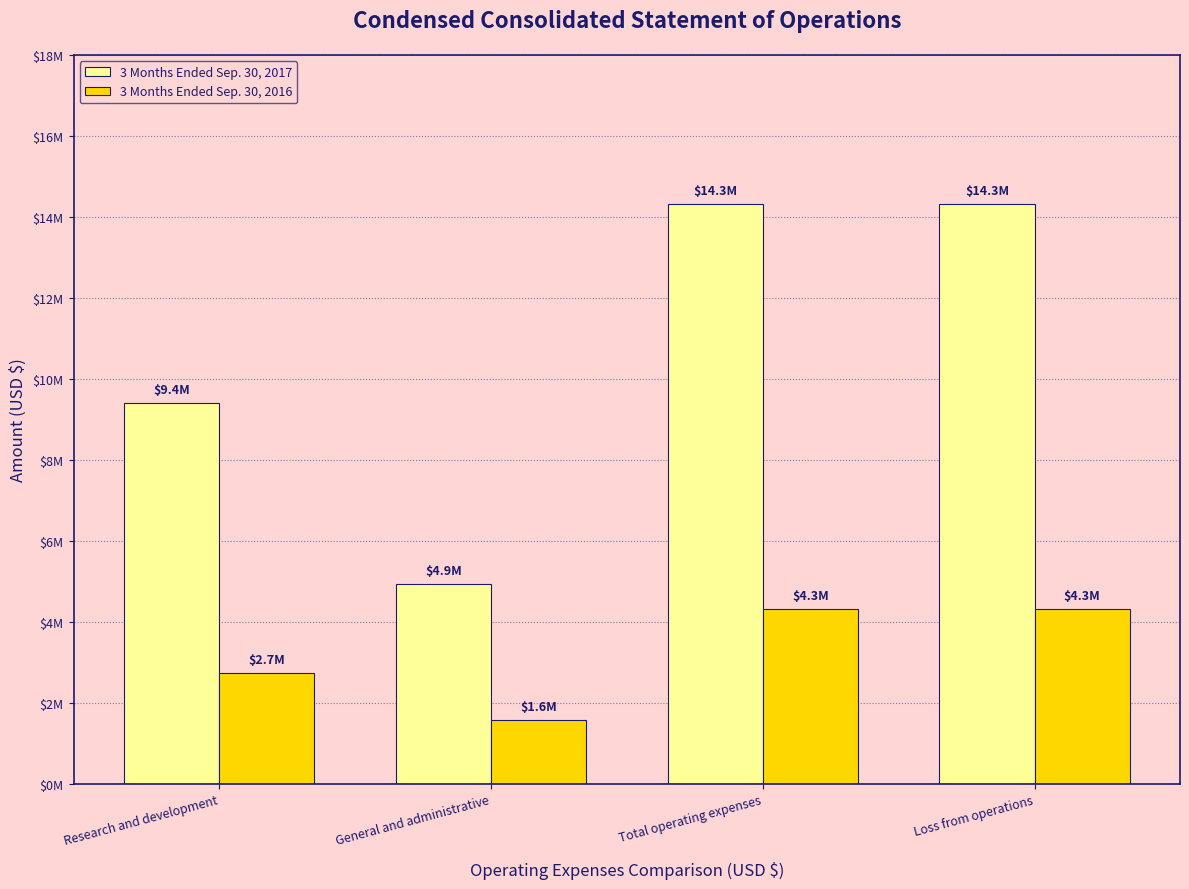

How many 3 Months Ended Sep. 30, 2017 values are between 9398000 and 14322000?

3